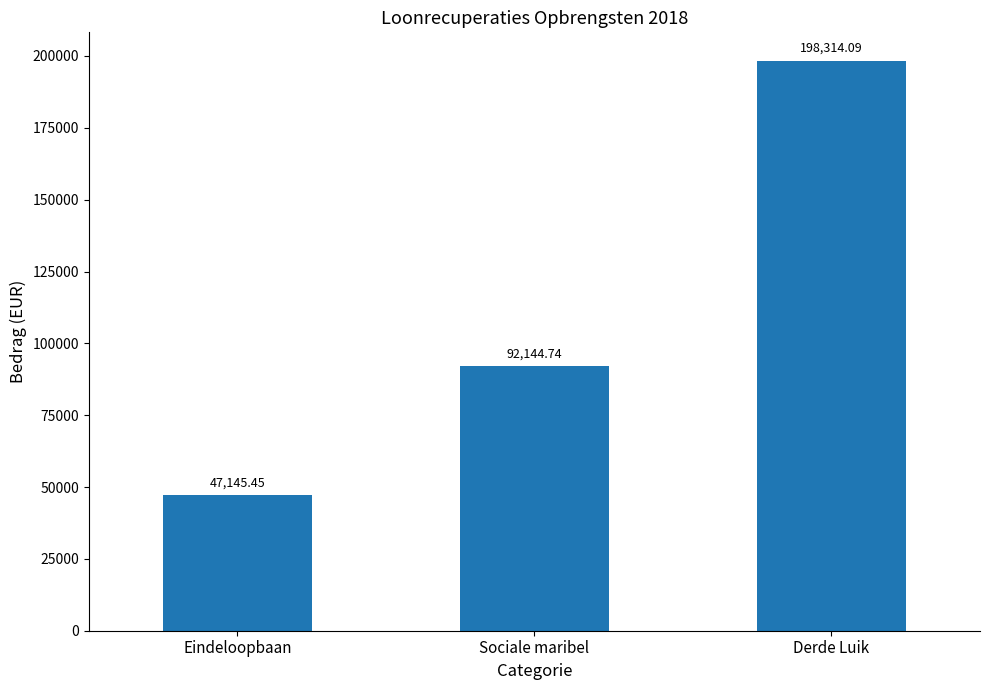

What is the difference between the maximum and minimum values?

151168.6